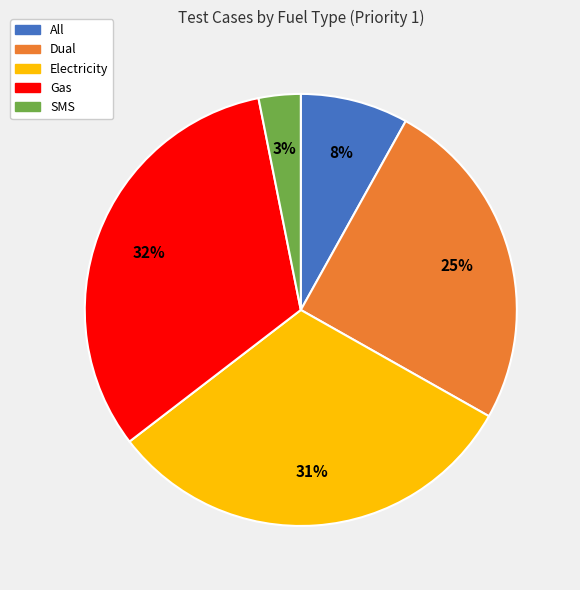

Does Gas represent more than half of the total?

No